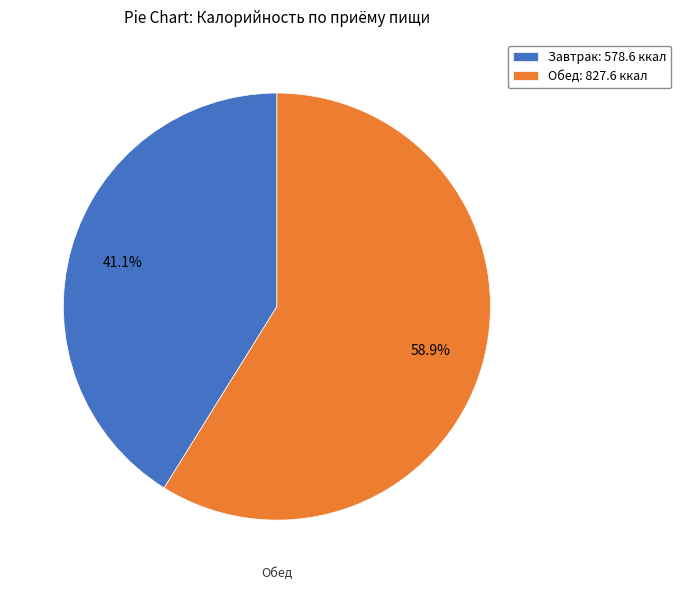

Is there a majority slice in this chart?

Yes